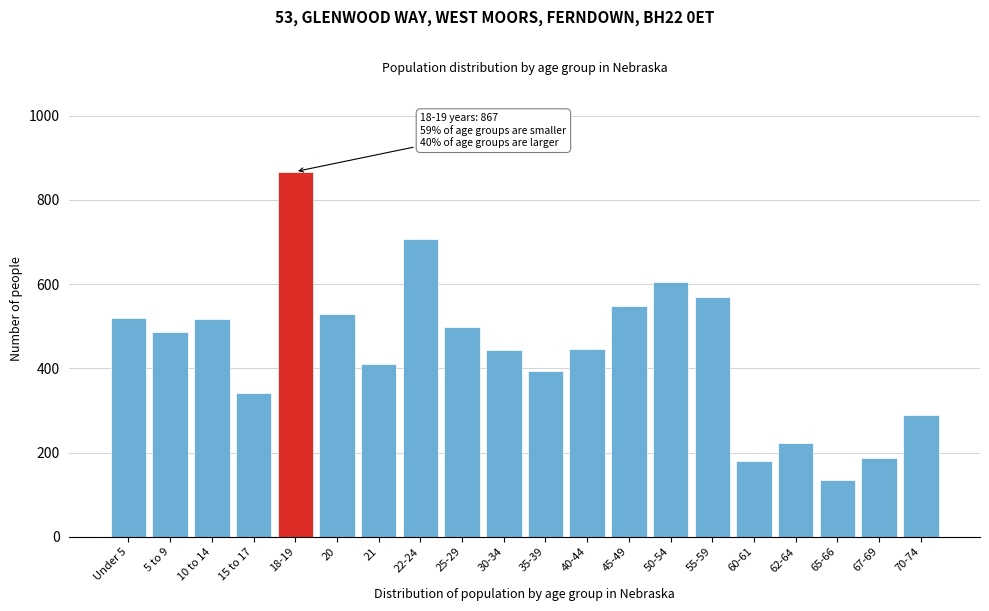

The value at 67-69 is 319. True or false?

False